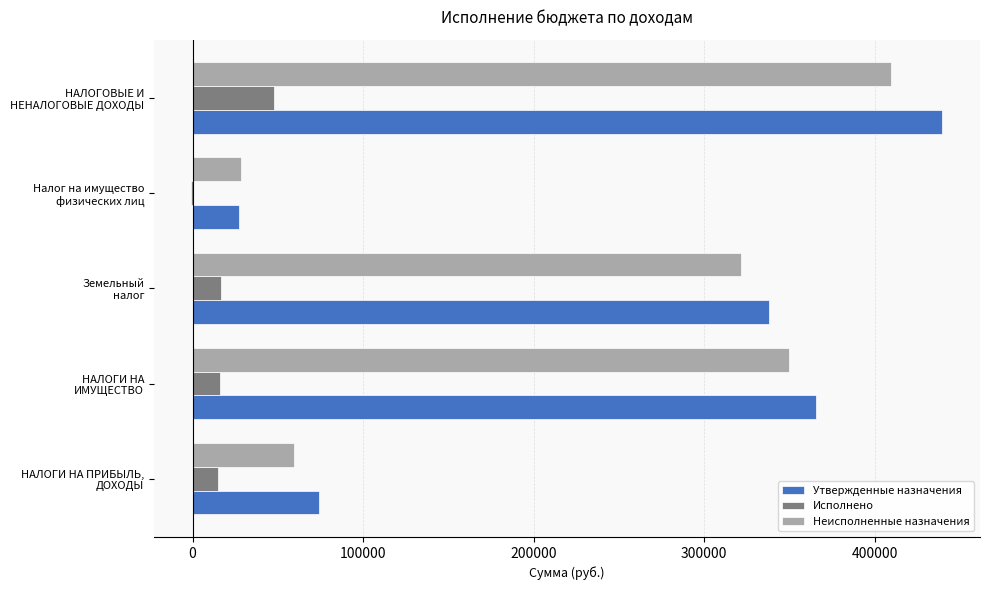

What is the maximum value for Исполнено?

48021.2